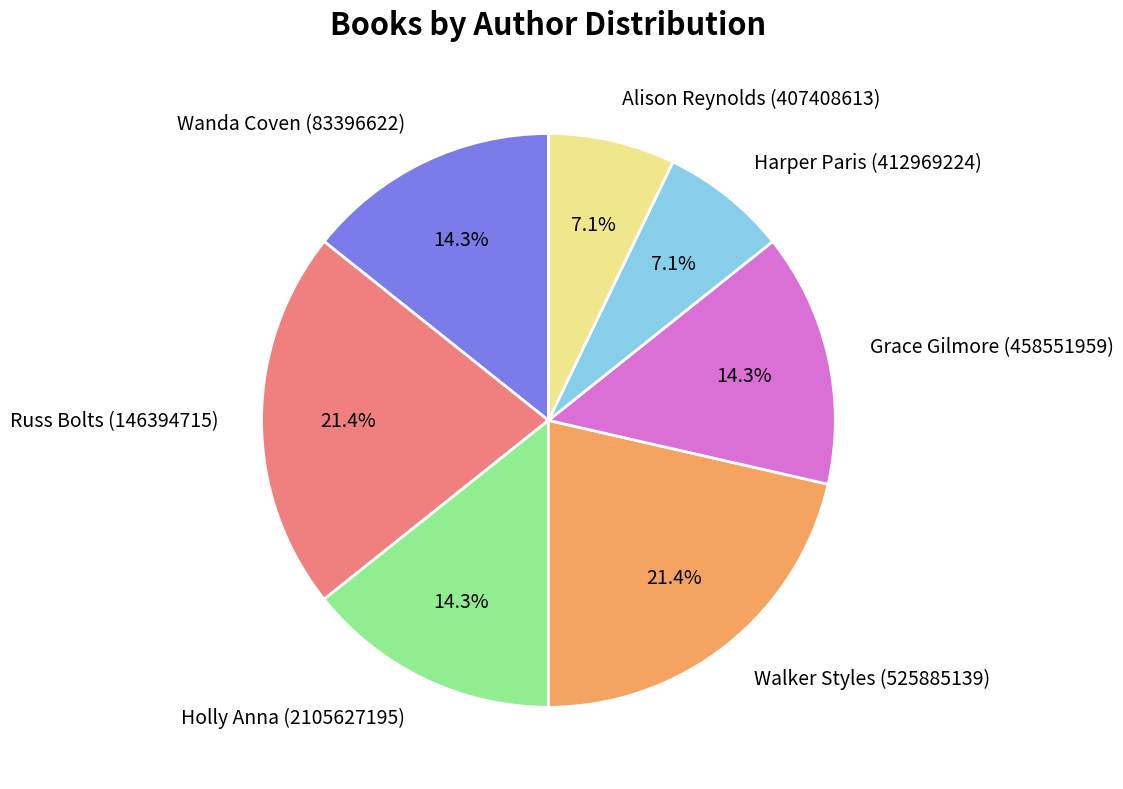

Approximately how many times larger is the value at Grace Gilmore (458551959) compared to Wanda Coven (83396622)?

1.0